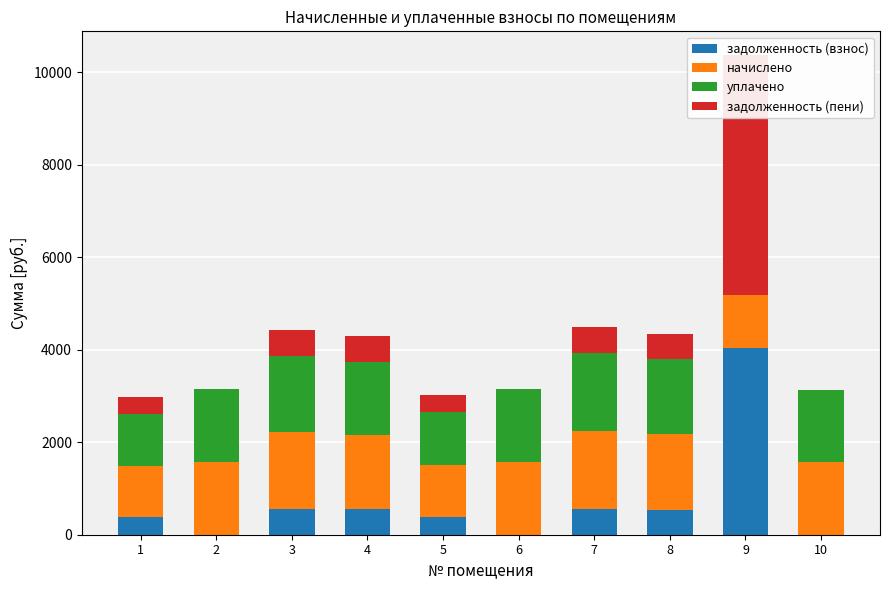

What is the difference between the maximum and second lowest values in the уплачено series?

560.4